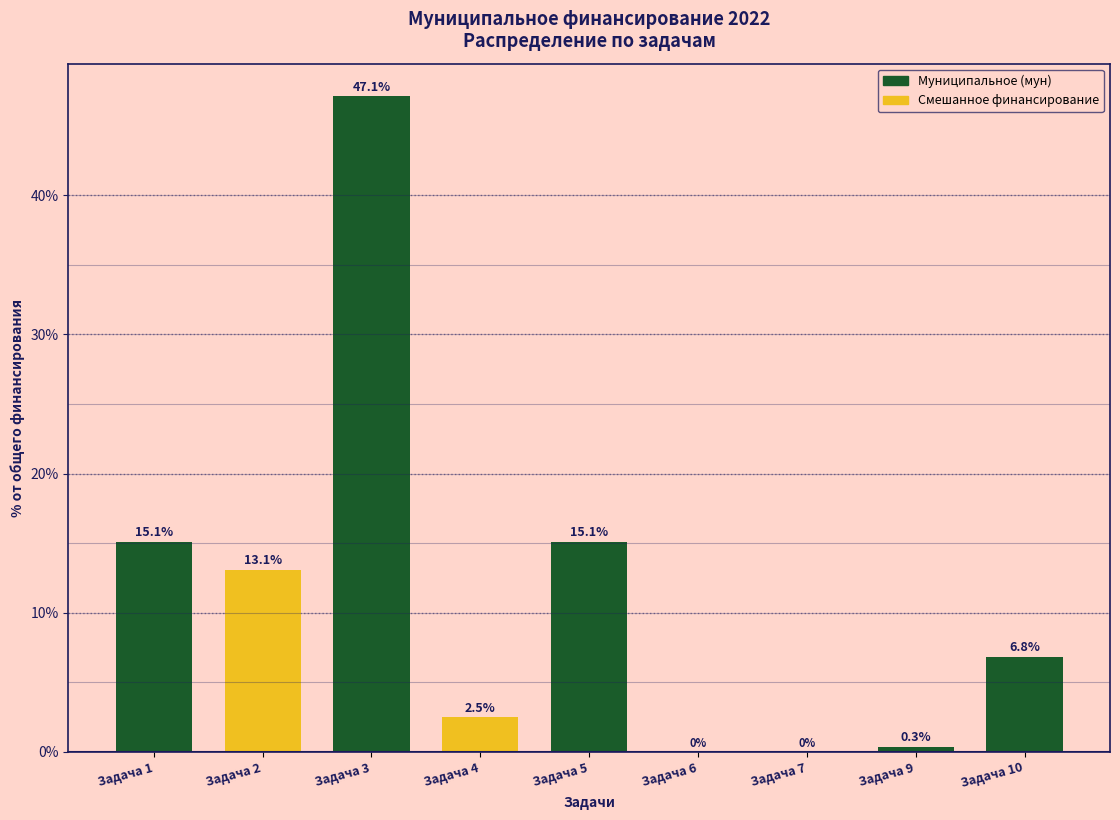

Reading left to right, list all the values displayed in this chart.

Задача 1=15.1	Задача 2=13.1	Задача 3=47.1	Задача 4=2.5	Задача 5=15.1	Задача 6=0.0	Задача 7=0.0	Задача 9=0.3	Задача 10=6.8